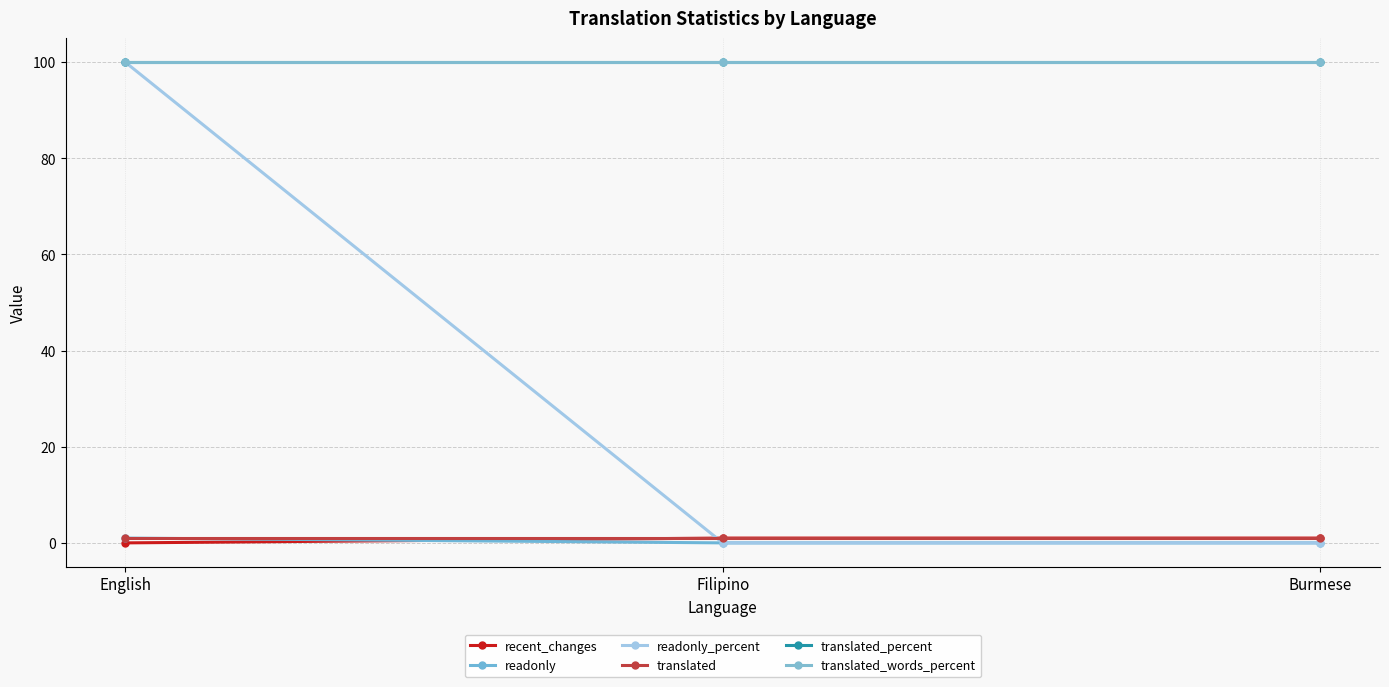

Does the chart have visible grid lines?

Yes